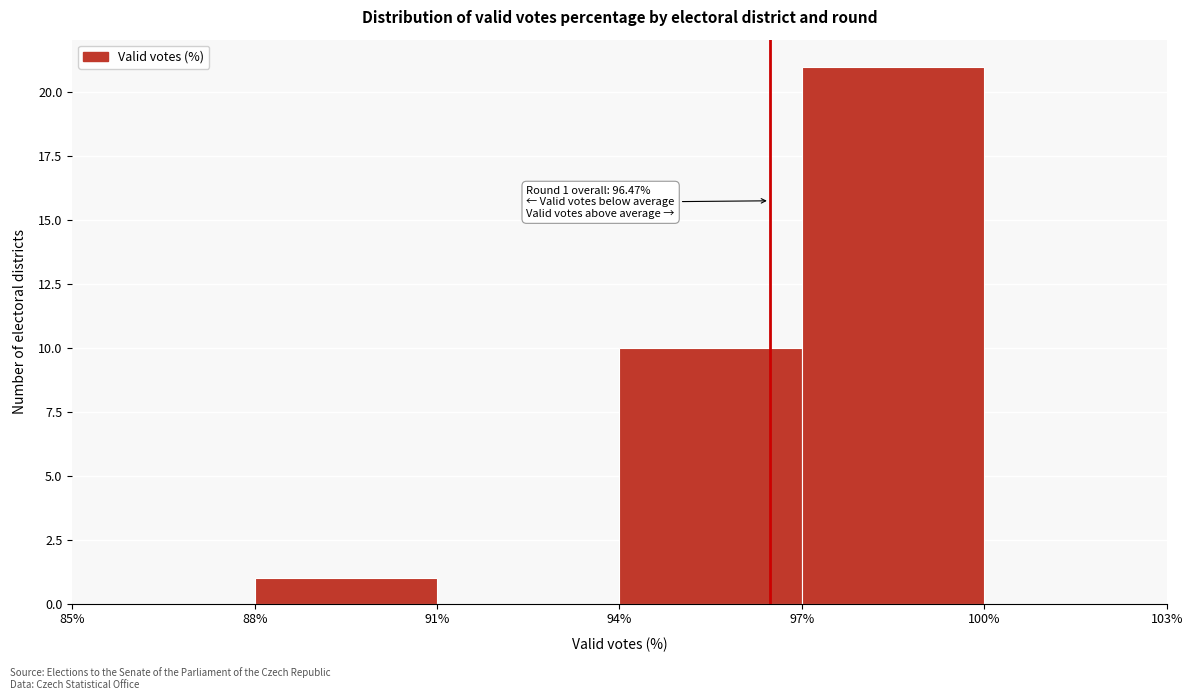

Over which range of the x-axis is the bar tallest?

97% to 100%